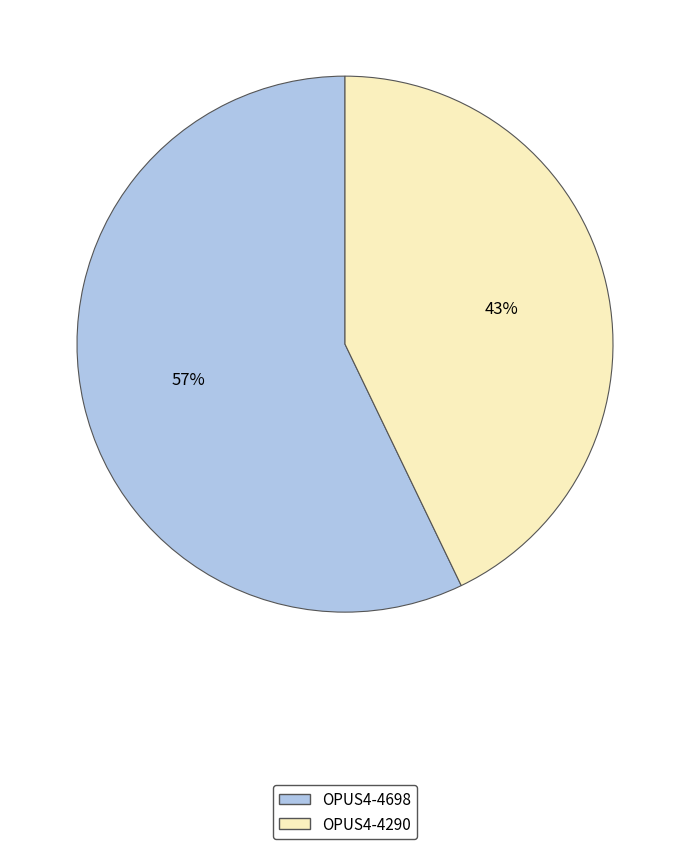

Which category has the smallest portion of the pie?

OPUS4-4290